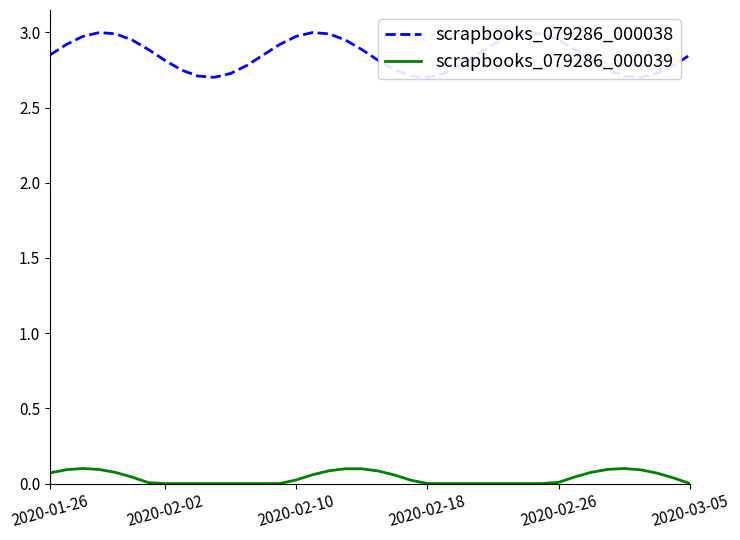

Which series changed the most between 11 and 25?

scrapbooks_079286_000038